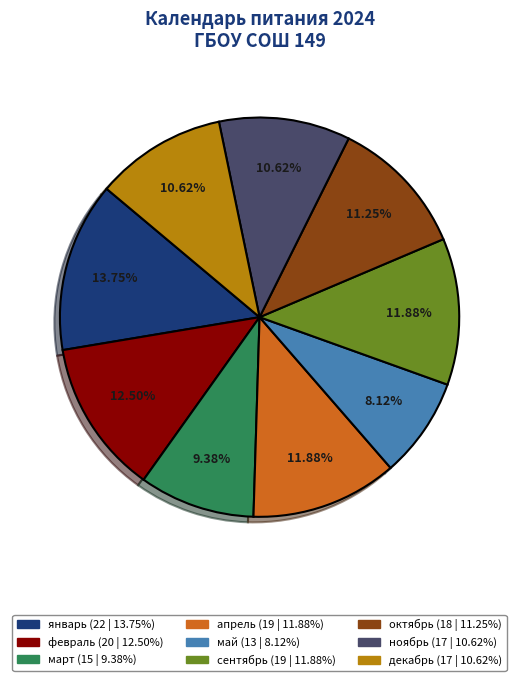

What percentage is the ноябрь slice, to the nearest percent?

11%